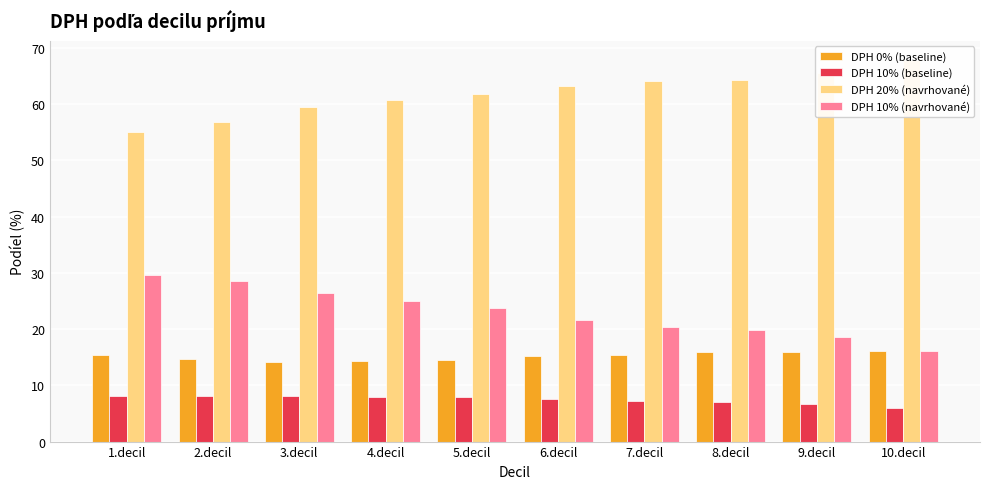

At which label is DPH 20% (navrhované) closest to 61?

4.decil